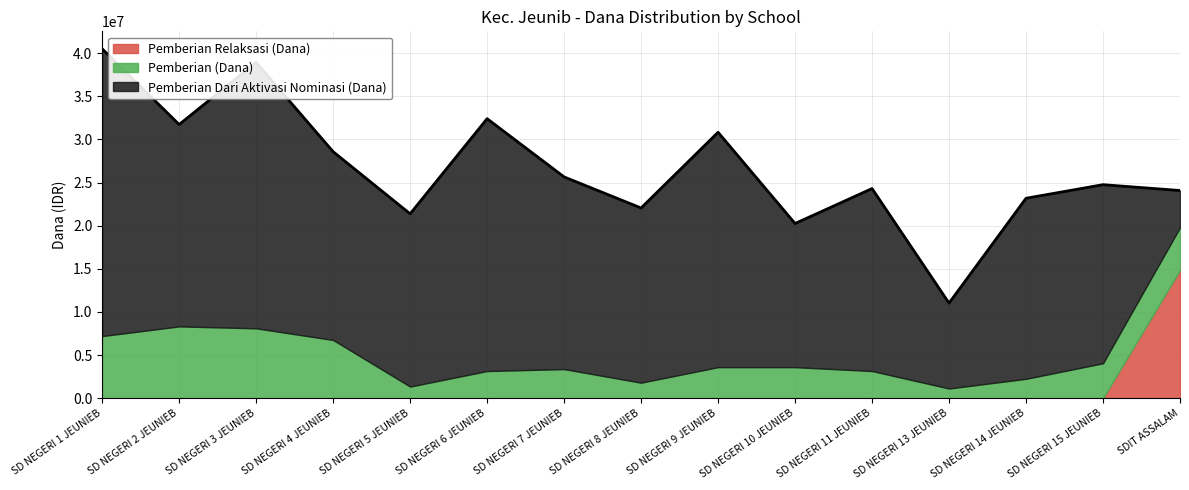

Where is Pemberian Relaksasi (Dana) nearest to the value 7425000?

SD NEGERI 1 JEUNIEB